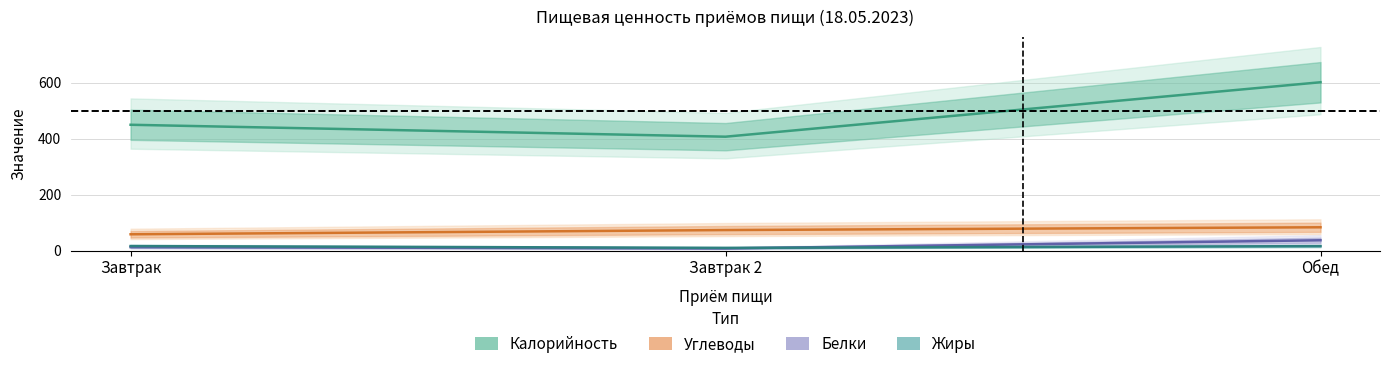

What is the label of the 2nd point from the left?

Завтрак 2